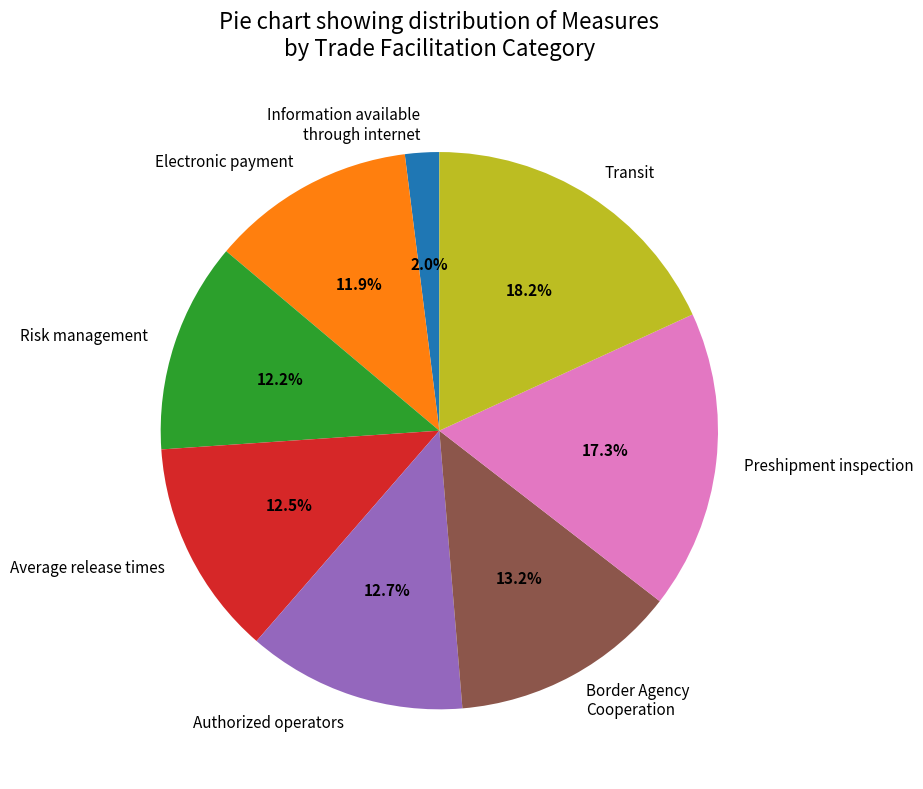

True or false: Electronic payment accounts for 18% of the total.

False